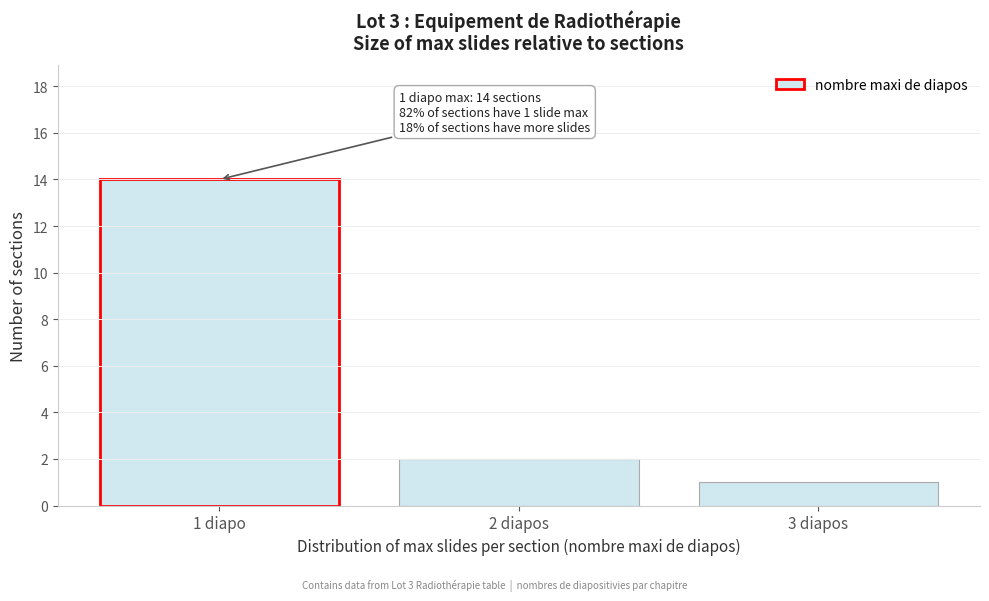

Reading left to right, transcribe all the data shown in this chart.

1 diapo=14	2 diapos=2	3 diapos=1